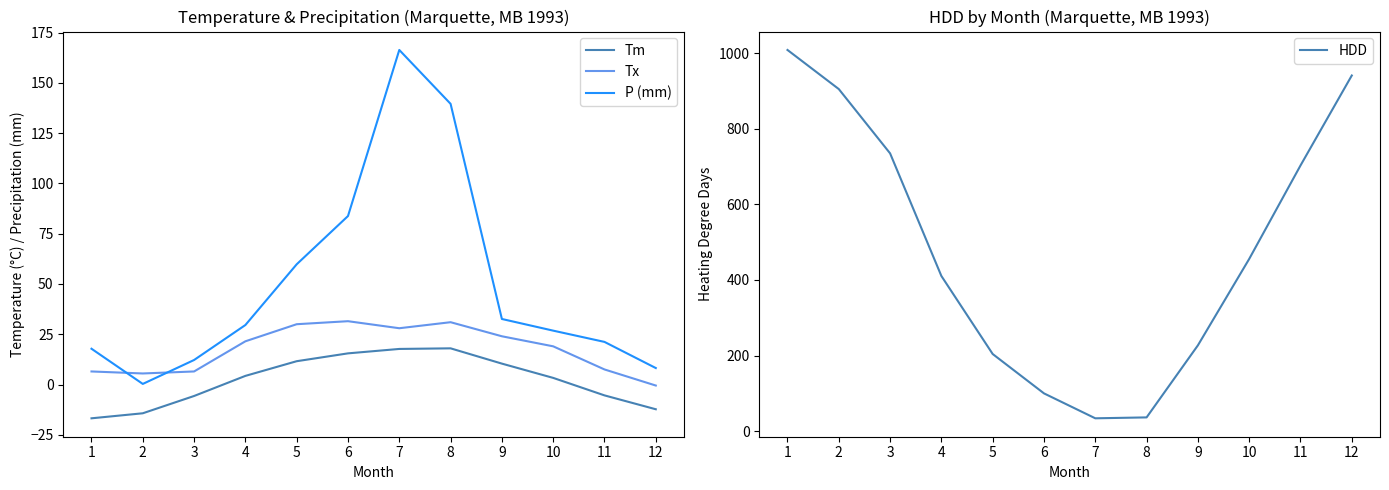

What is the value of the P (mm) point at the 3rd from the left?

12.2